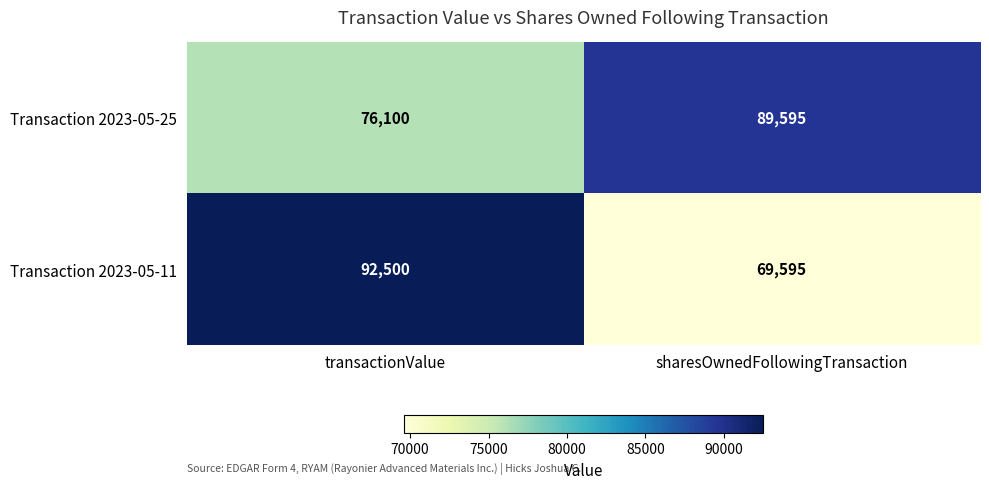

Which series has the largest total across all categories?

Transaction 2023-05-25